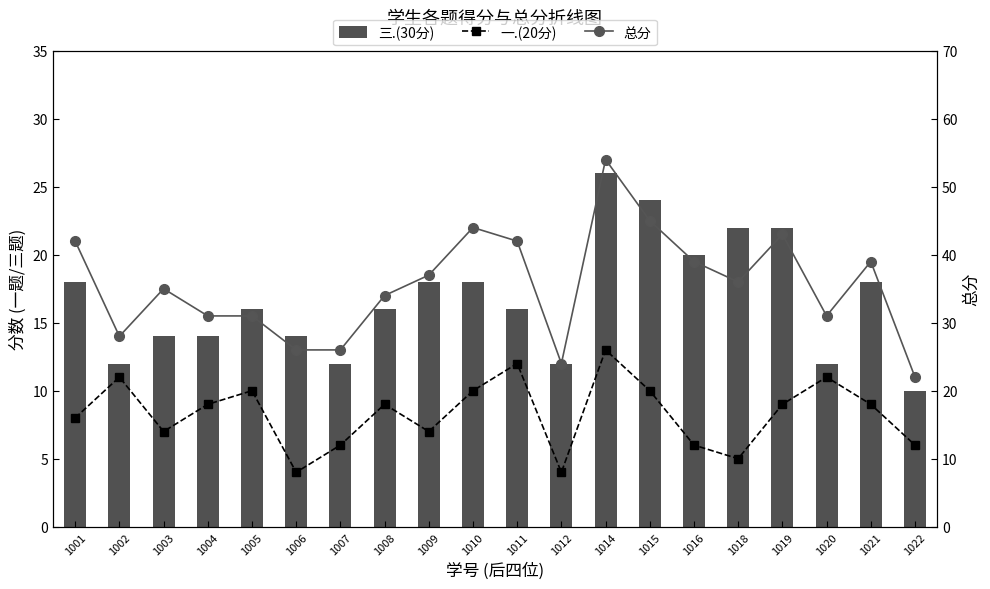

How many data points in 一.(20分) are less than 9?

9